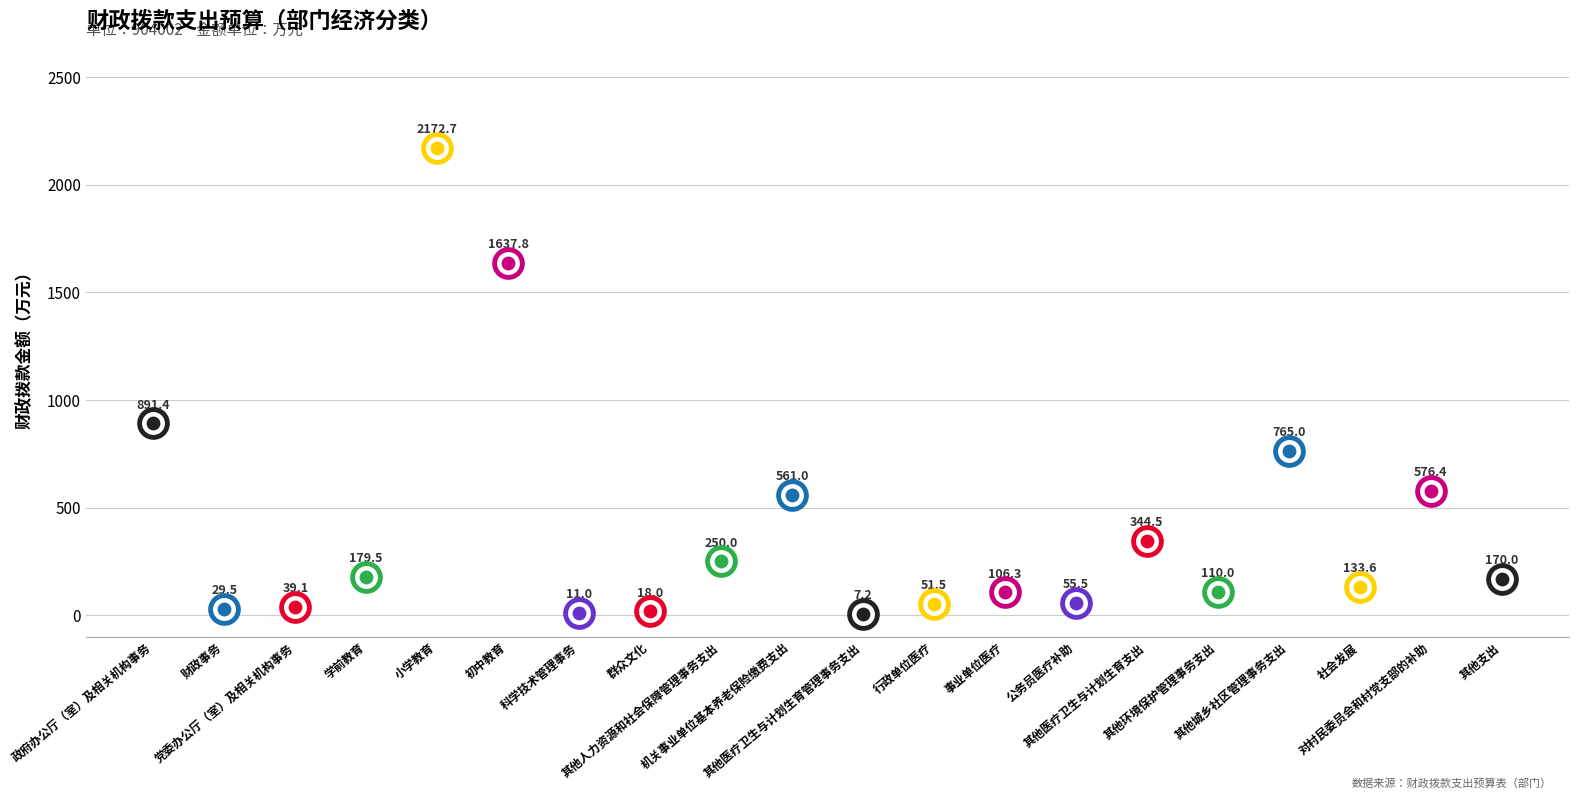

What is the ratio of the value at 机关事业单位基本养老保险缴费支出 to the value at 其他人力资源和社会保障管理事务支出?

2.2